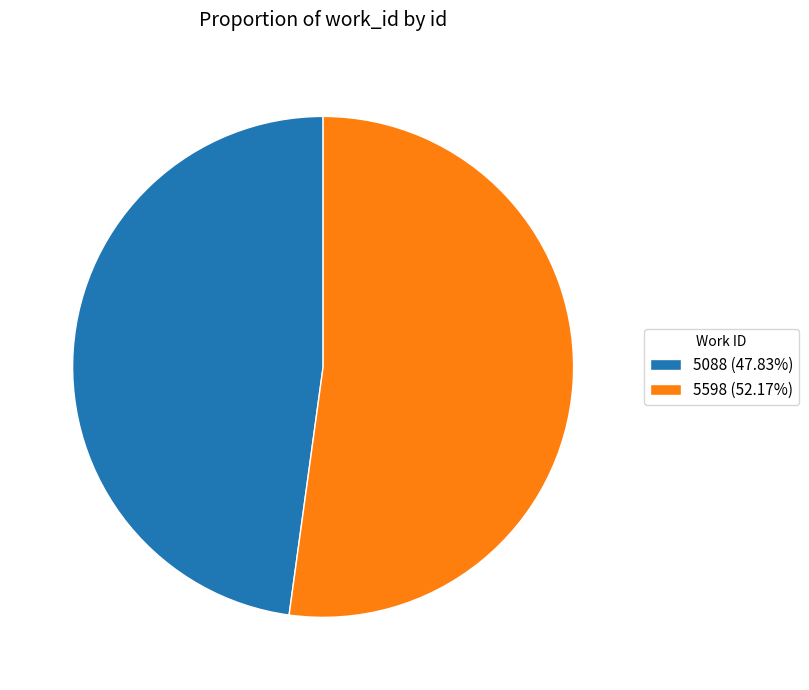

True or false: 5598 accounts for 52% of the total.

True